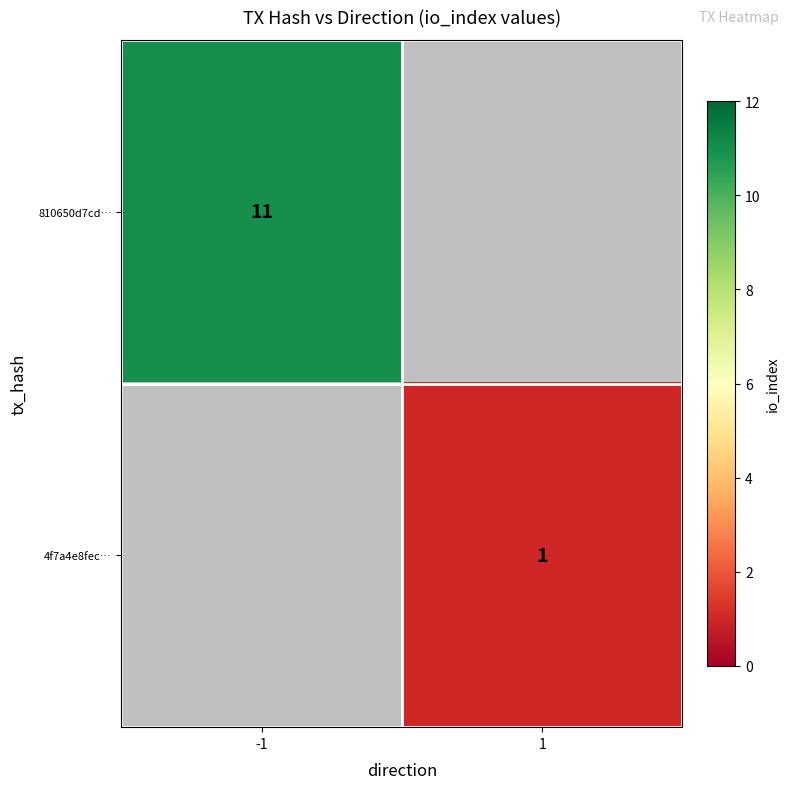

Is it true that 810650d7cd… equals 17 at -1?

False